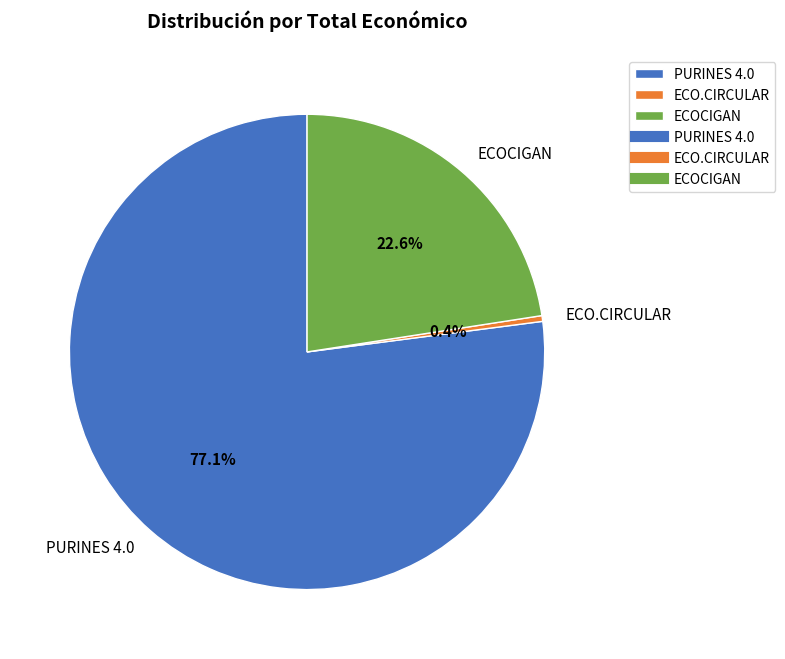

How many segments does this pie chart have?

3